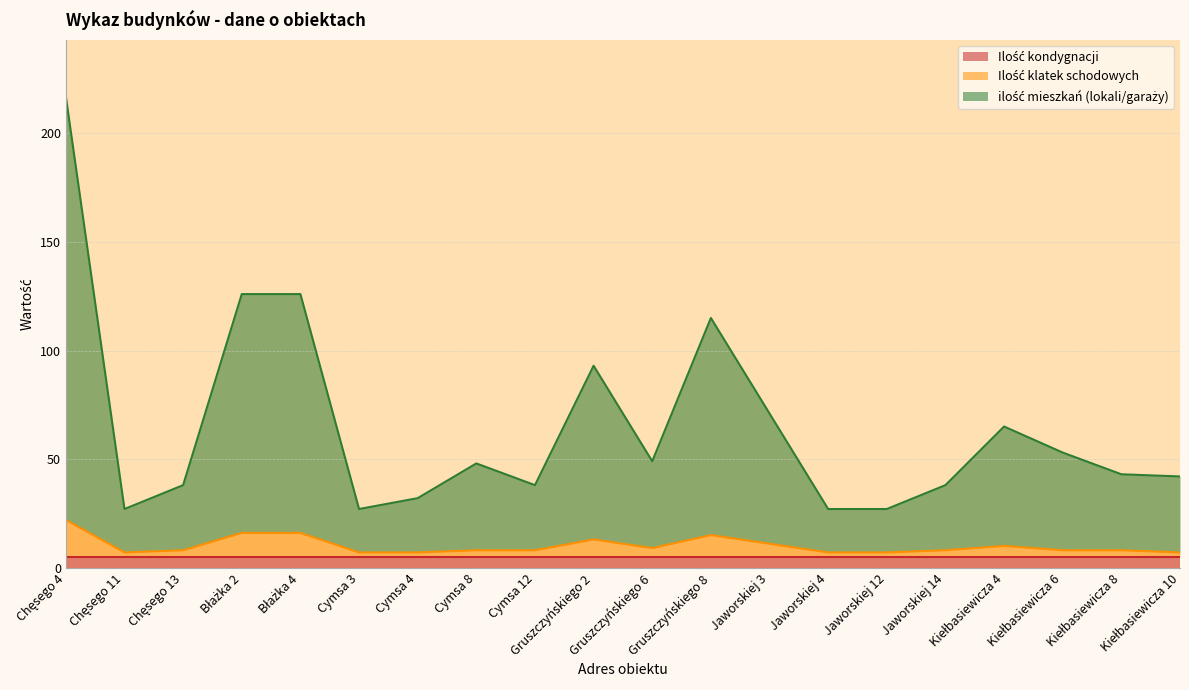

True or false: Ilość klatek schodowych has a value of 12 at Cymsa 8.

False